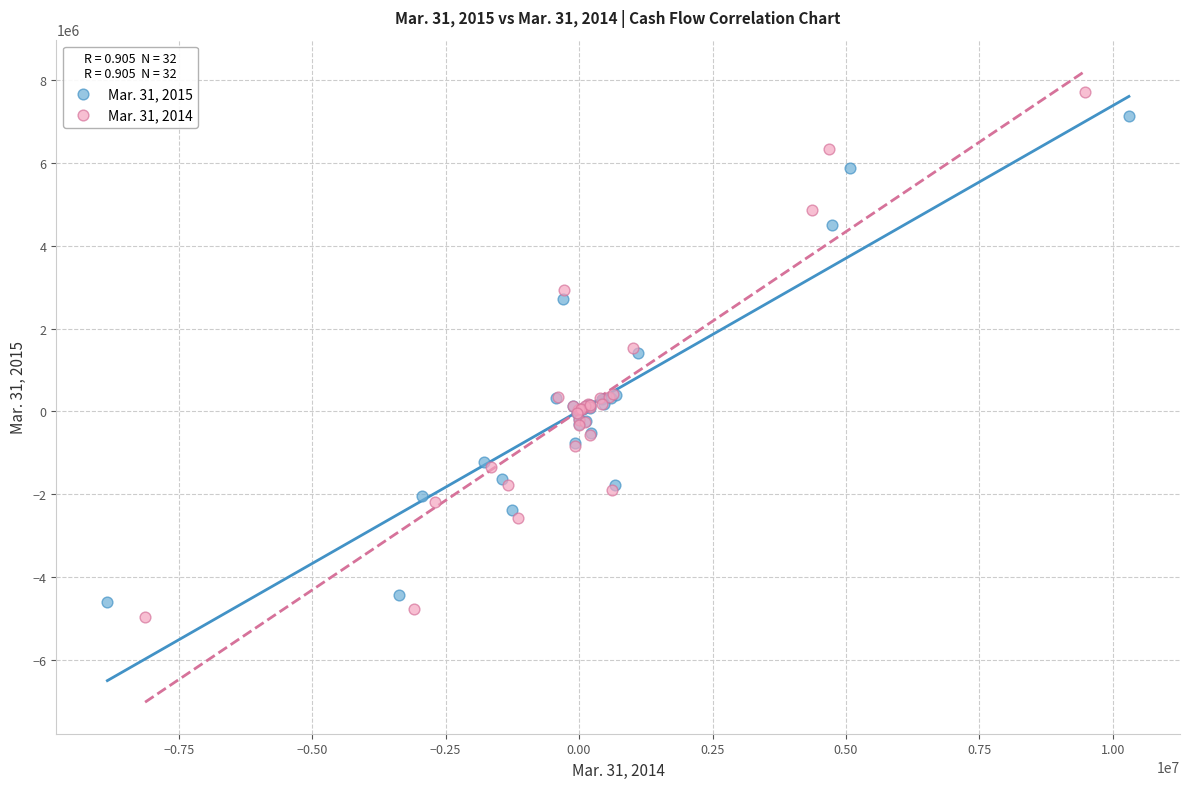

Which series reaches the minimum Y coordinate?

Mar. 31, 2014